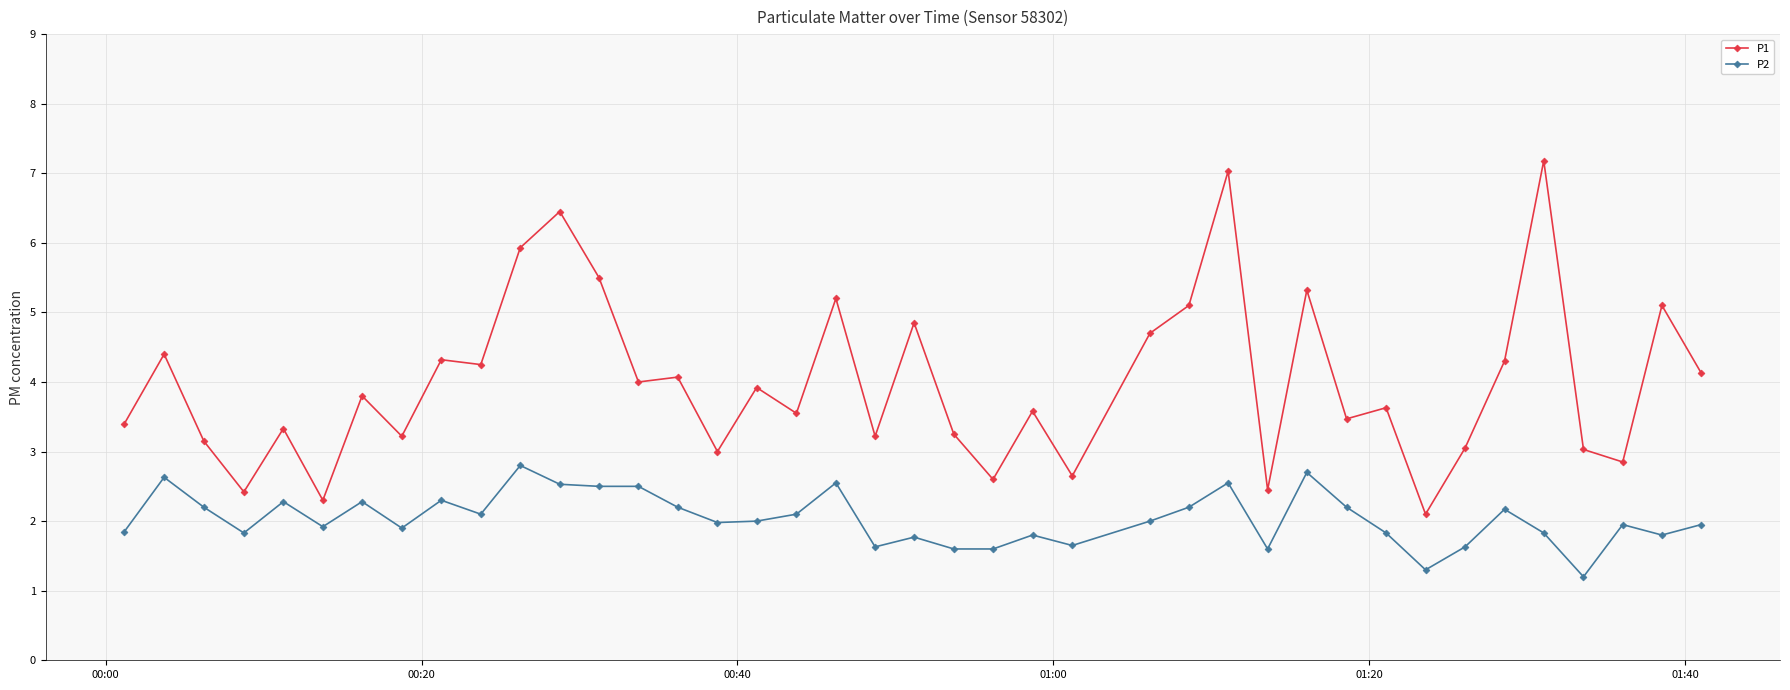

List the series in order of their peak value, lowest first.

P2, P1